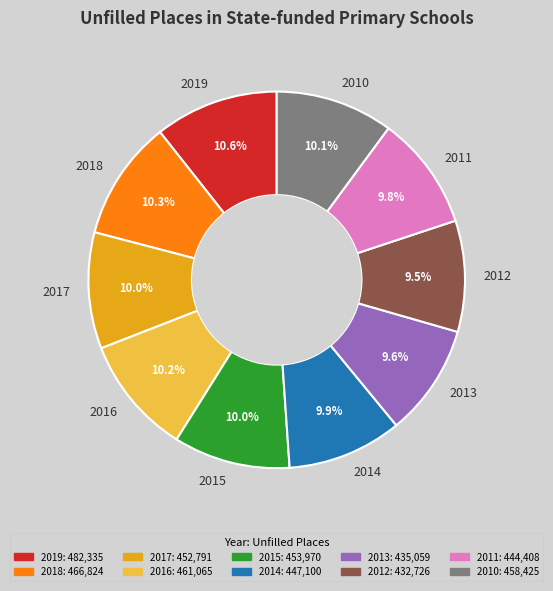

Is there a majority slice in this chart?

No